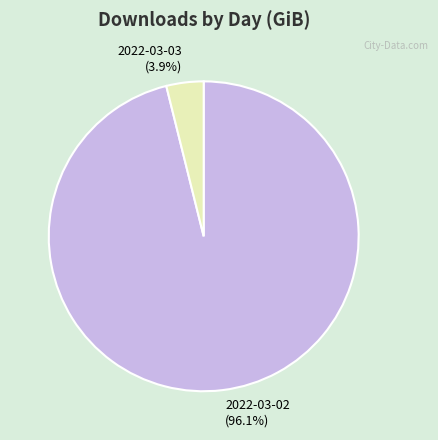

Count the number of slices in the pie.

2